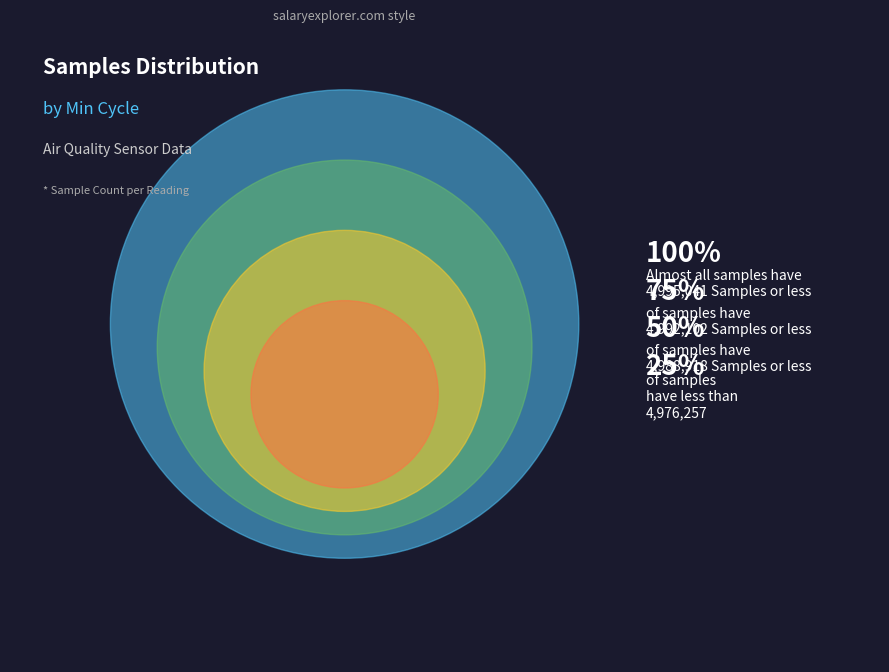

Is 28 the majority of the pie?

No